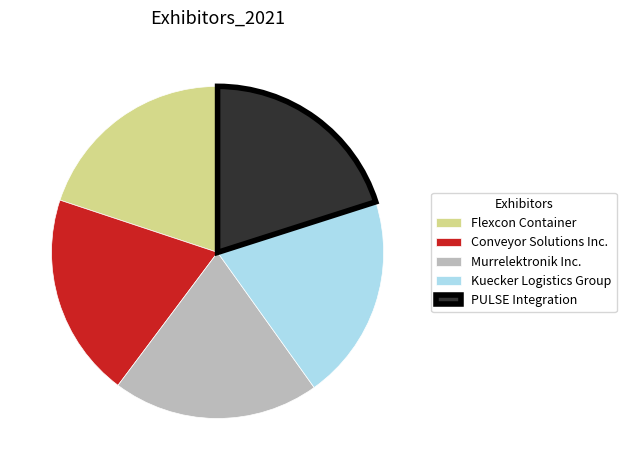

Is Flexcon Container the majority of the pie?

No